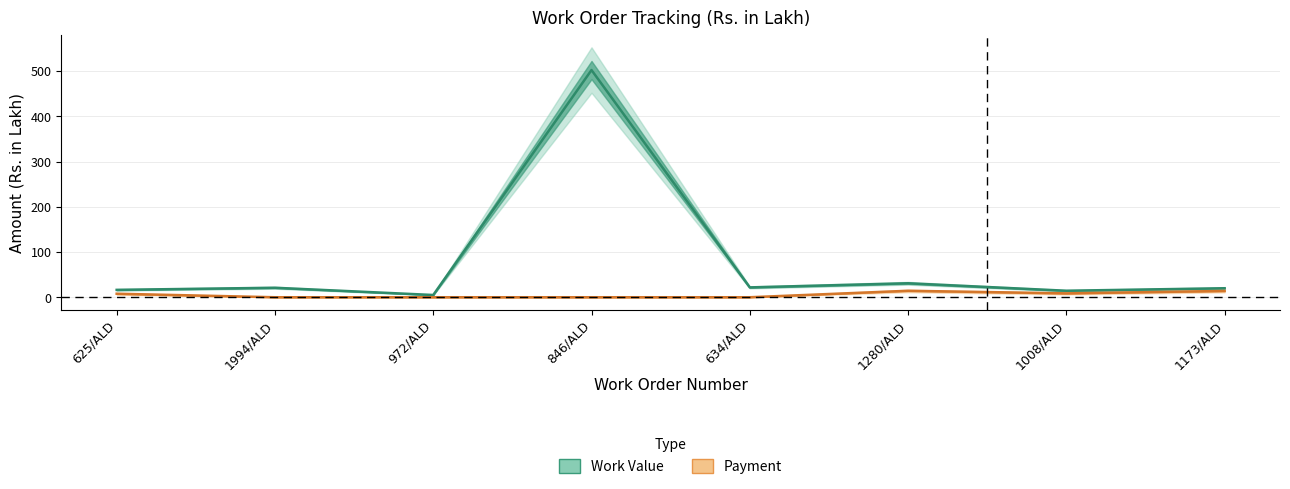

At 972/ALD, list the series in order from largest to smallest.

Work Value, Payment